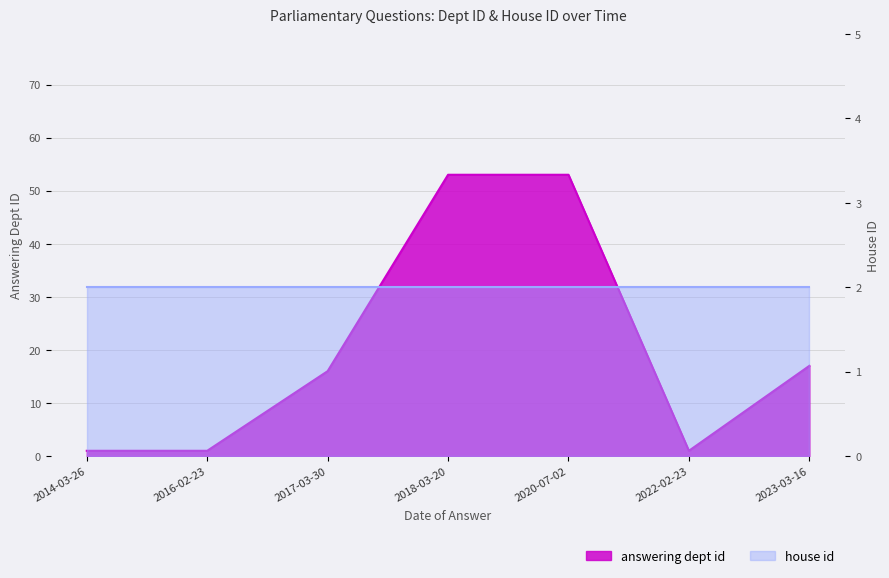

Reading left to right, what are all the values shown in this chart?

1	1	16	53	53	1	17